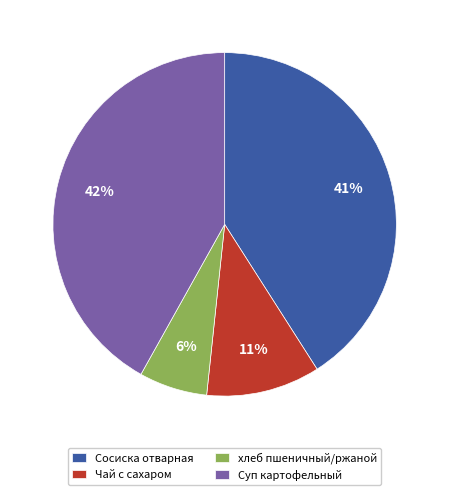

To the nearest percent, what is the combined percentage of хлеб пшеничный/ржаной and Чай с сахаром?

17%